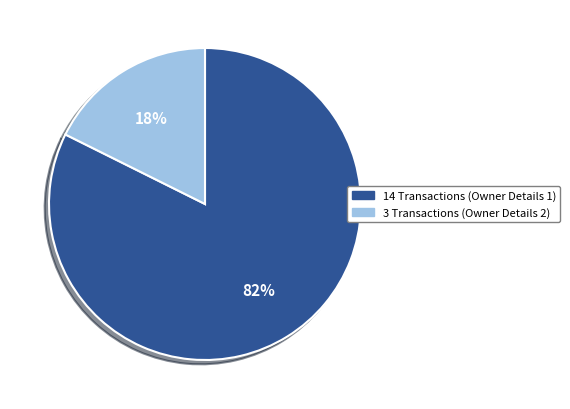

How many slices are in this pie chart?

2